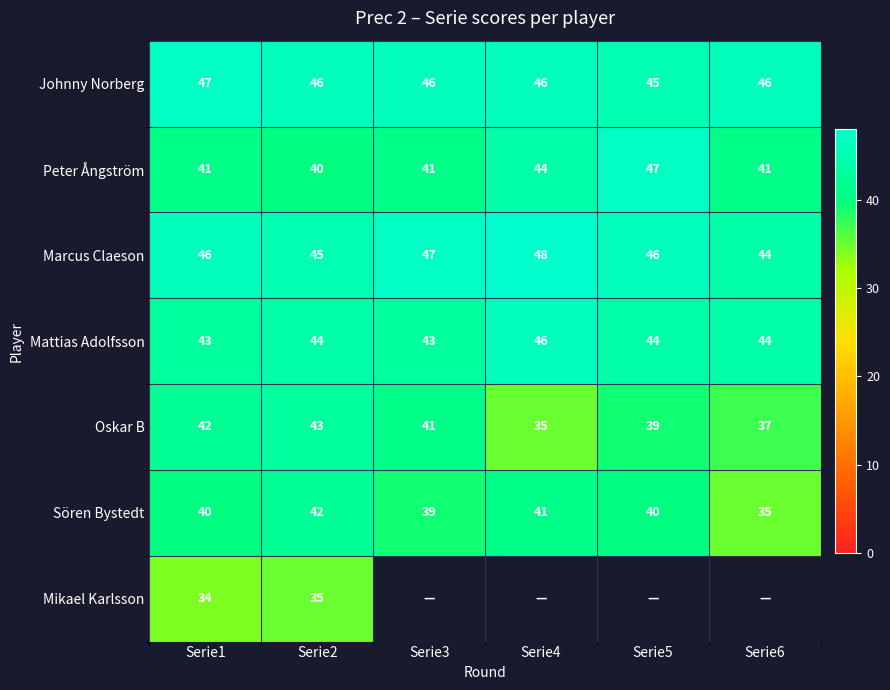

Between Serie1 and Serie2, which series saw the biggest shift?

Sören Bystedt